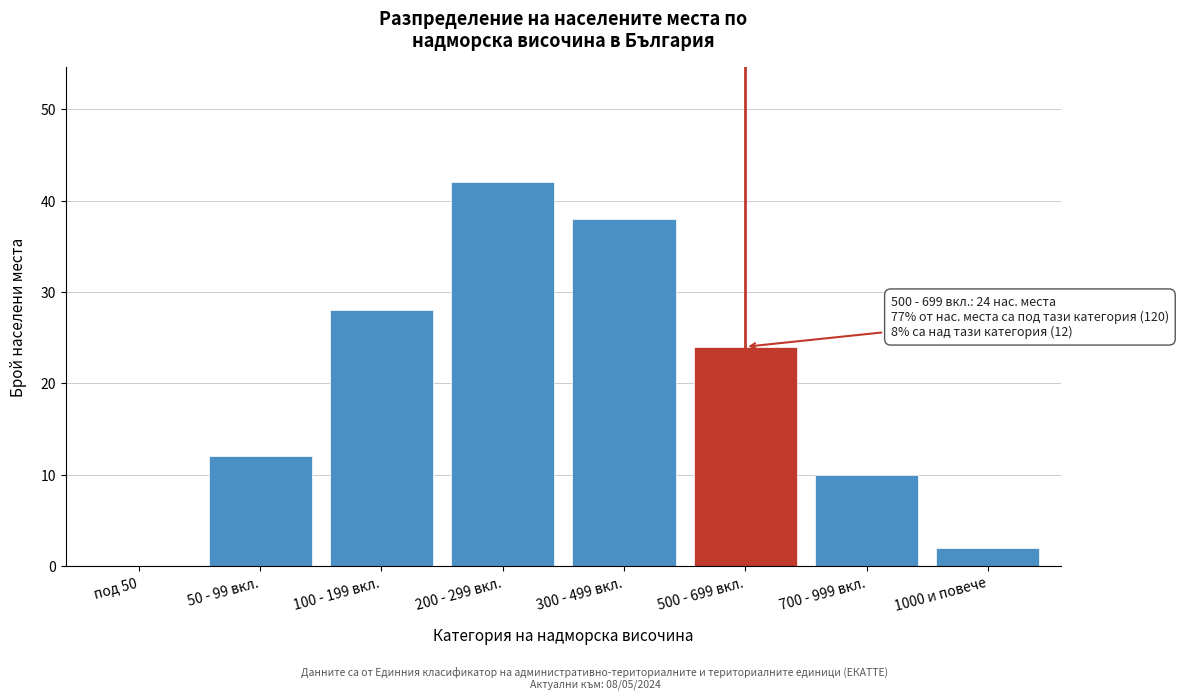

Reading right to left, transcribe all the data shown in this chart.

1000 и повече=2	700 - 999 вкл.=10	500 - 699 вкл.=24	300 - 499 вкл.=38	200 - 299 вкл.=42	100 - 199 вкл.=28	50 - 99 вкл.=12	под 50=0